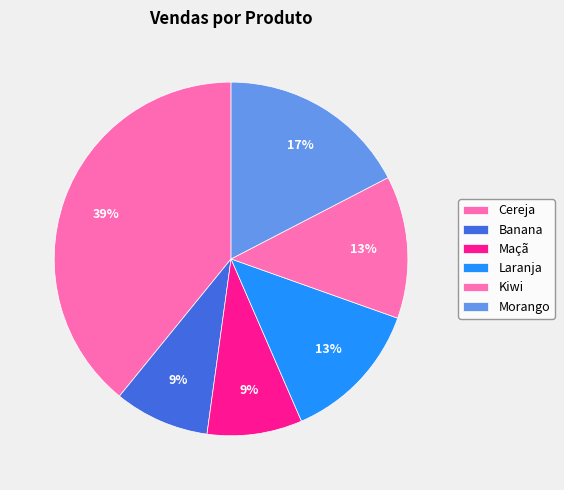

What percentage is the Laranja slice, to the nearest percent?

13%